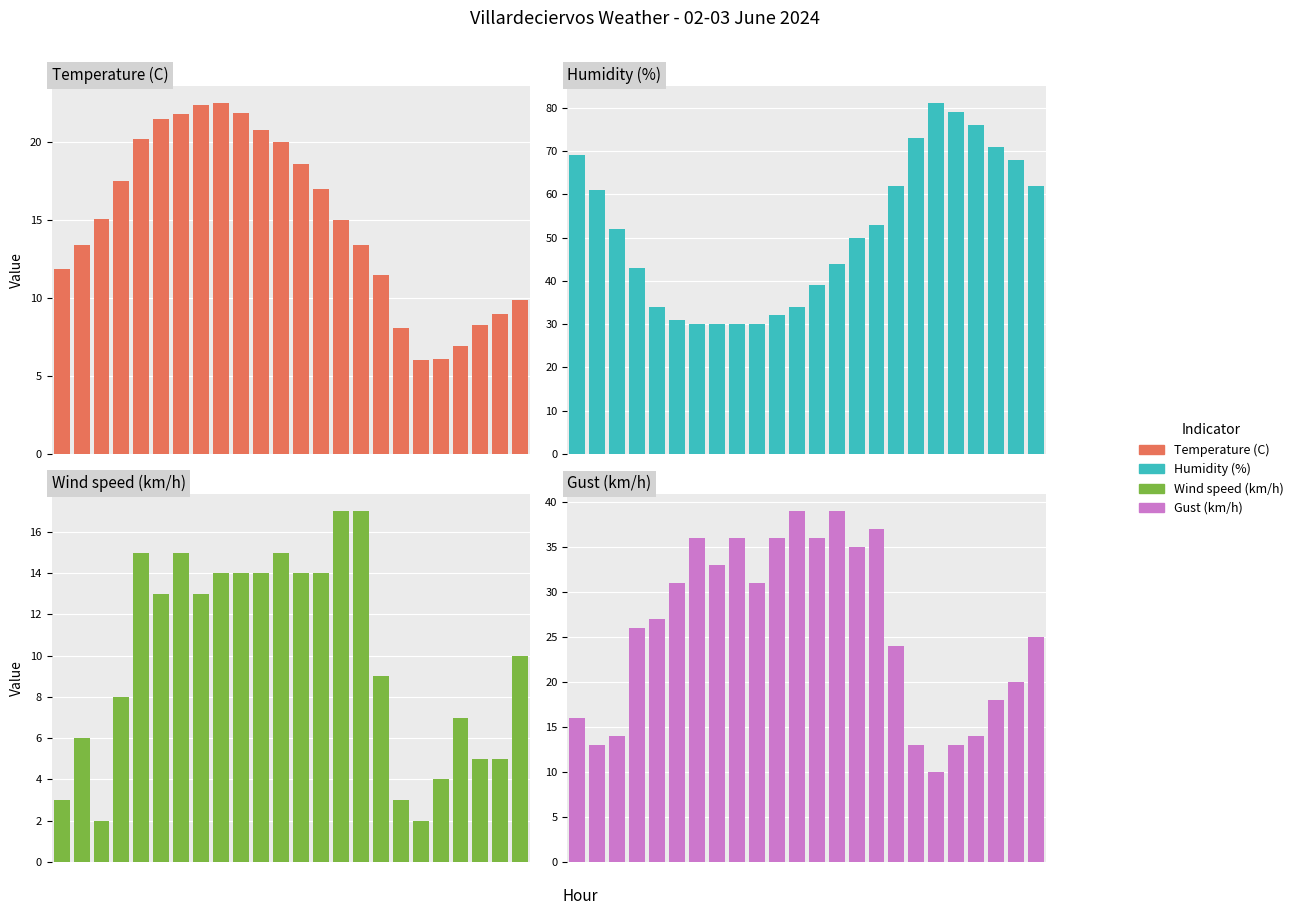

Which category has the highest value in the Humidity (%) series?

18